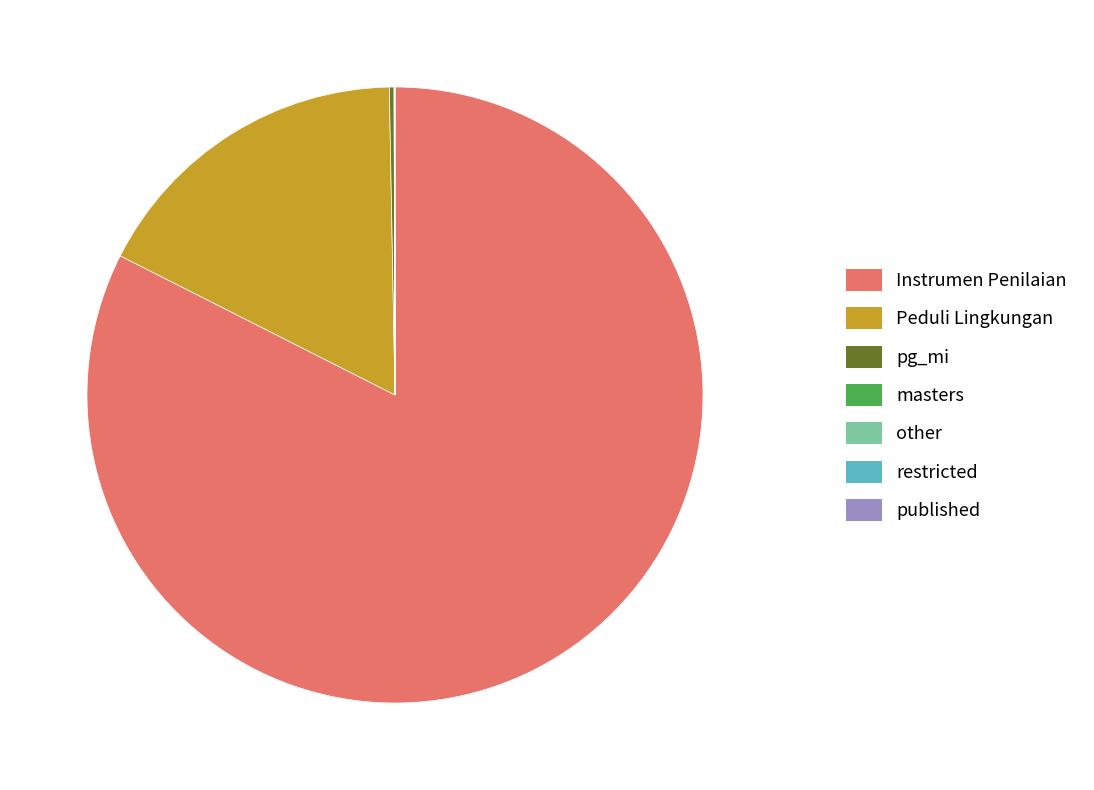

Which category has the biggest portion of the pie?

Instrumen Penilaian